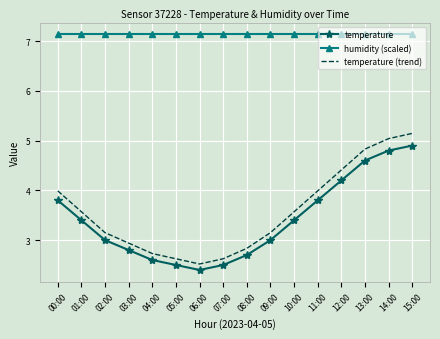

At which category is the sum across all series the highest?

15:00